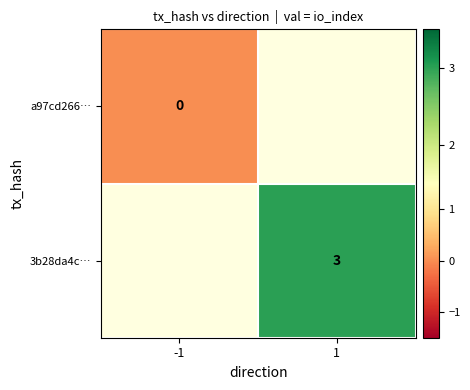

Between -1 and 1, which is larger?

1